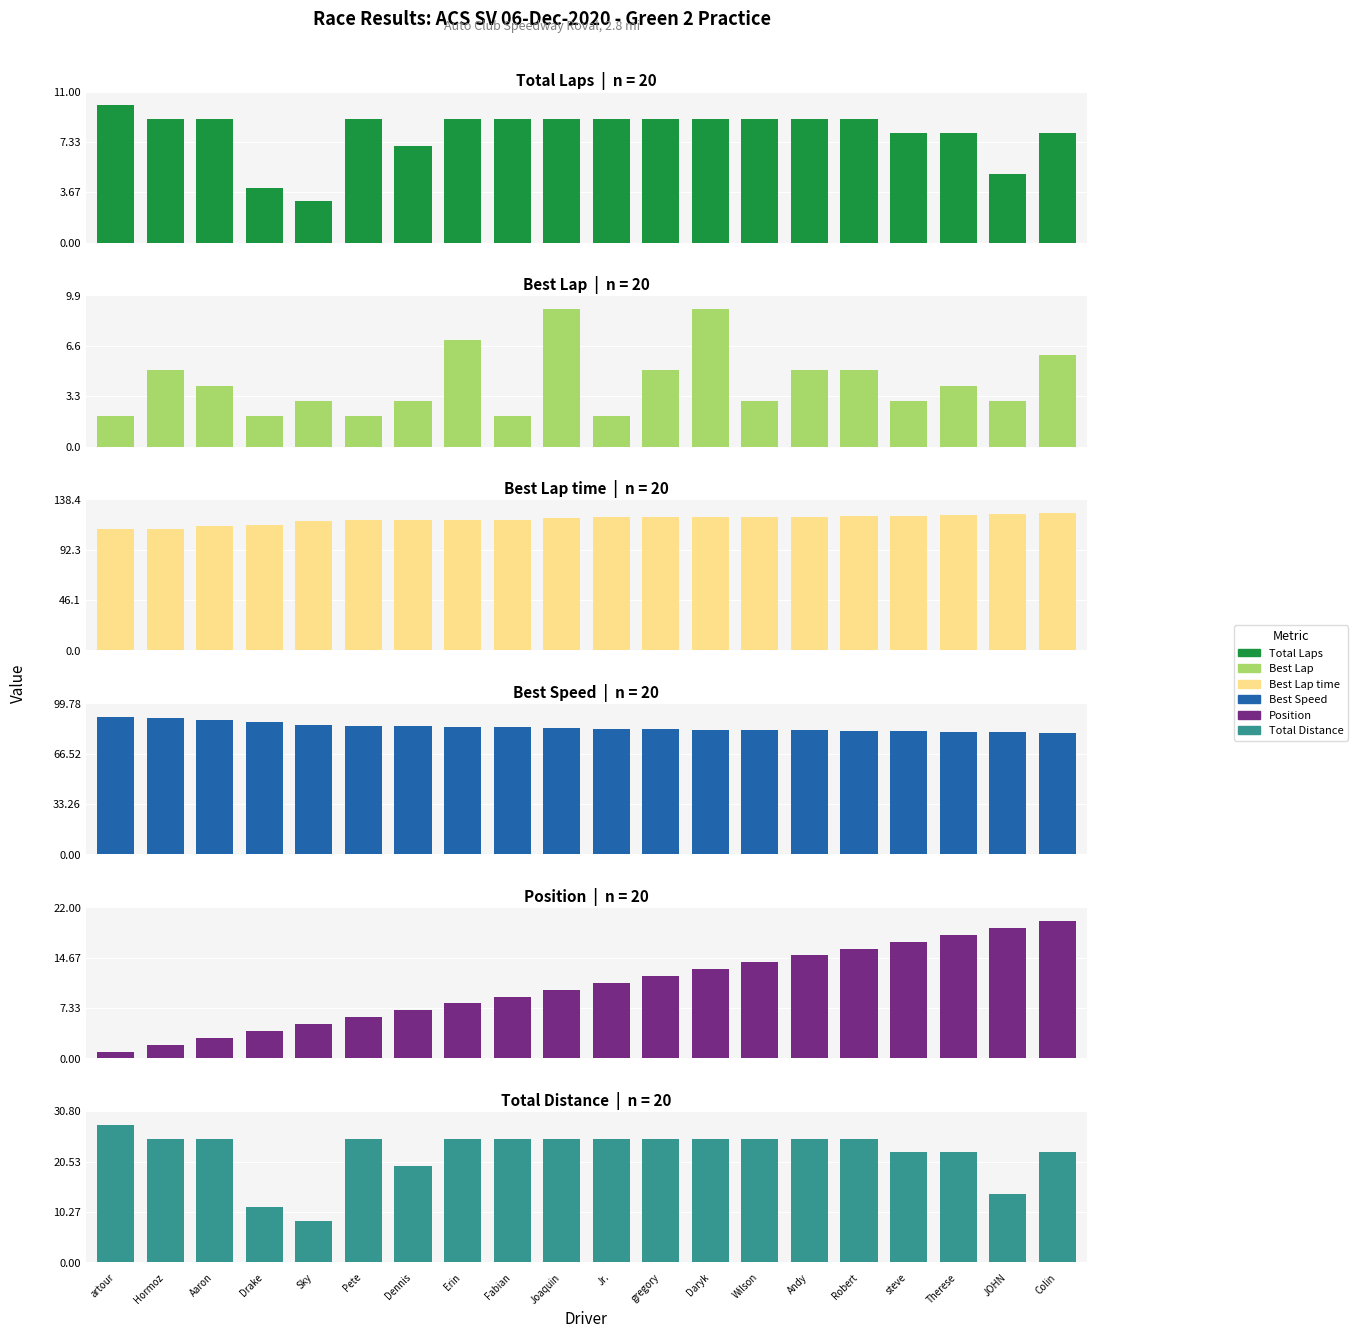

The Total Laps series shows 5.0 at JOHN. True or false?

True